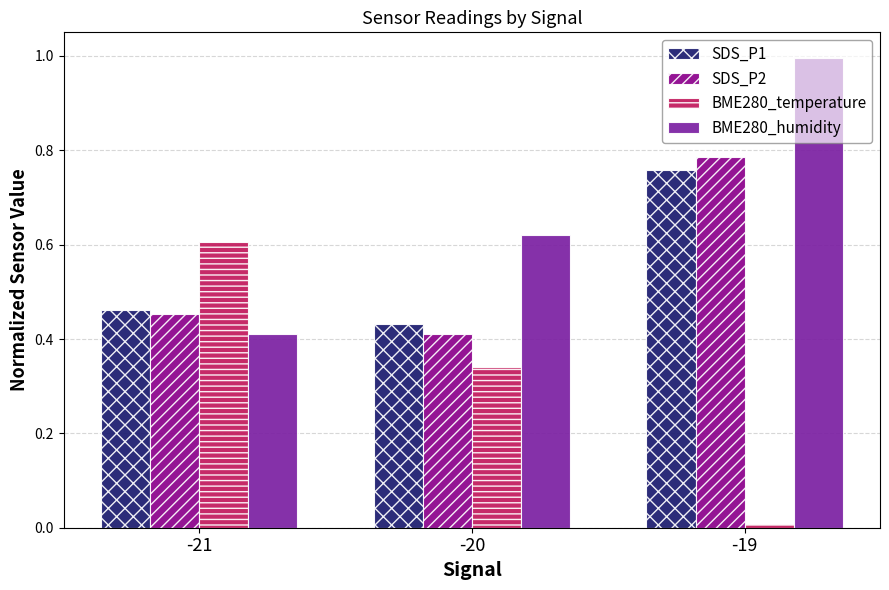

Where is BME280_humidity nearest to the value 0?

-21